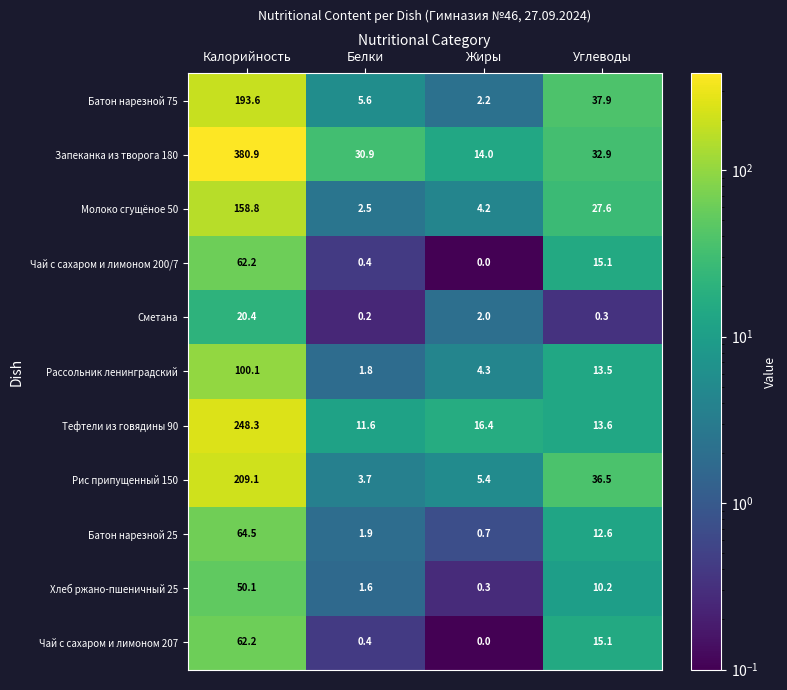

What is the difference between the maximum and minimum values in the Молоко сгущёное 50 series?

156.3